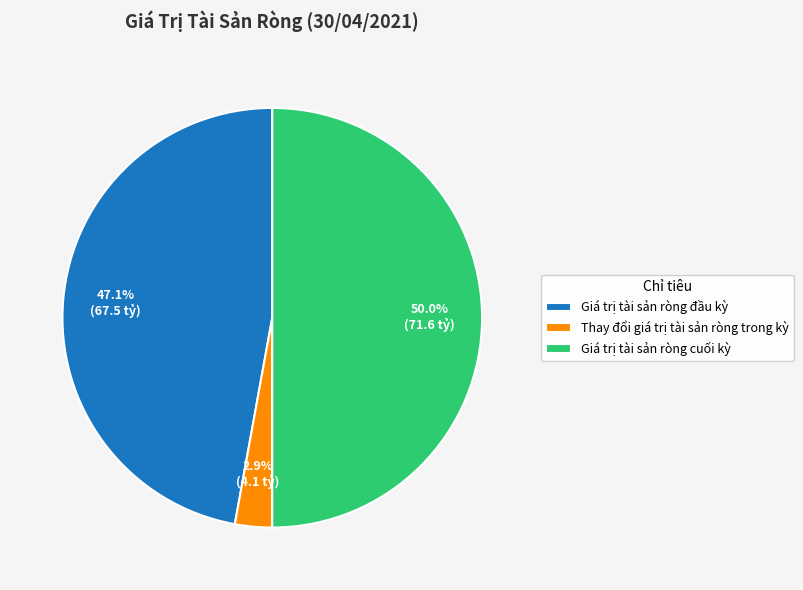

How many segments does this pie chart have?

3